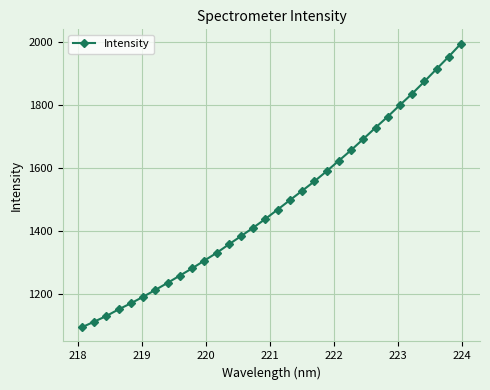

What is the minimum value shown in the chart?

1093.1